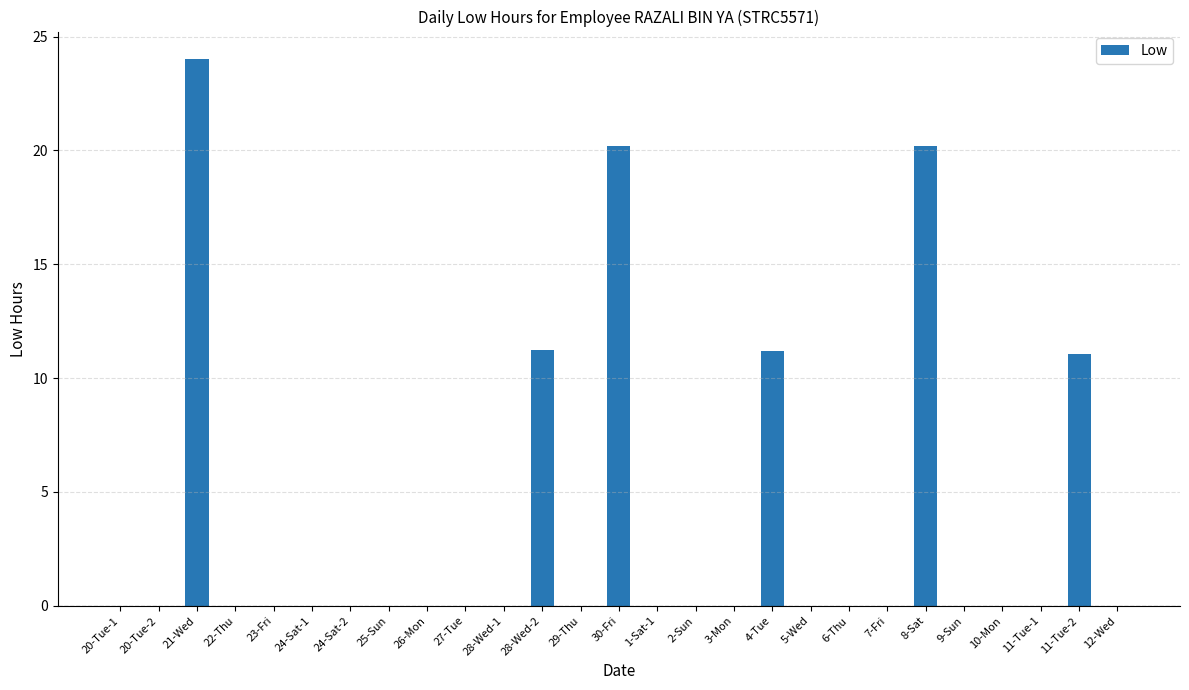

The value at 29-Thu is -9.3. True or false?

False